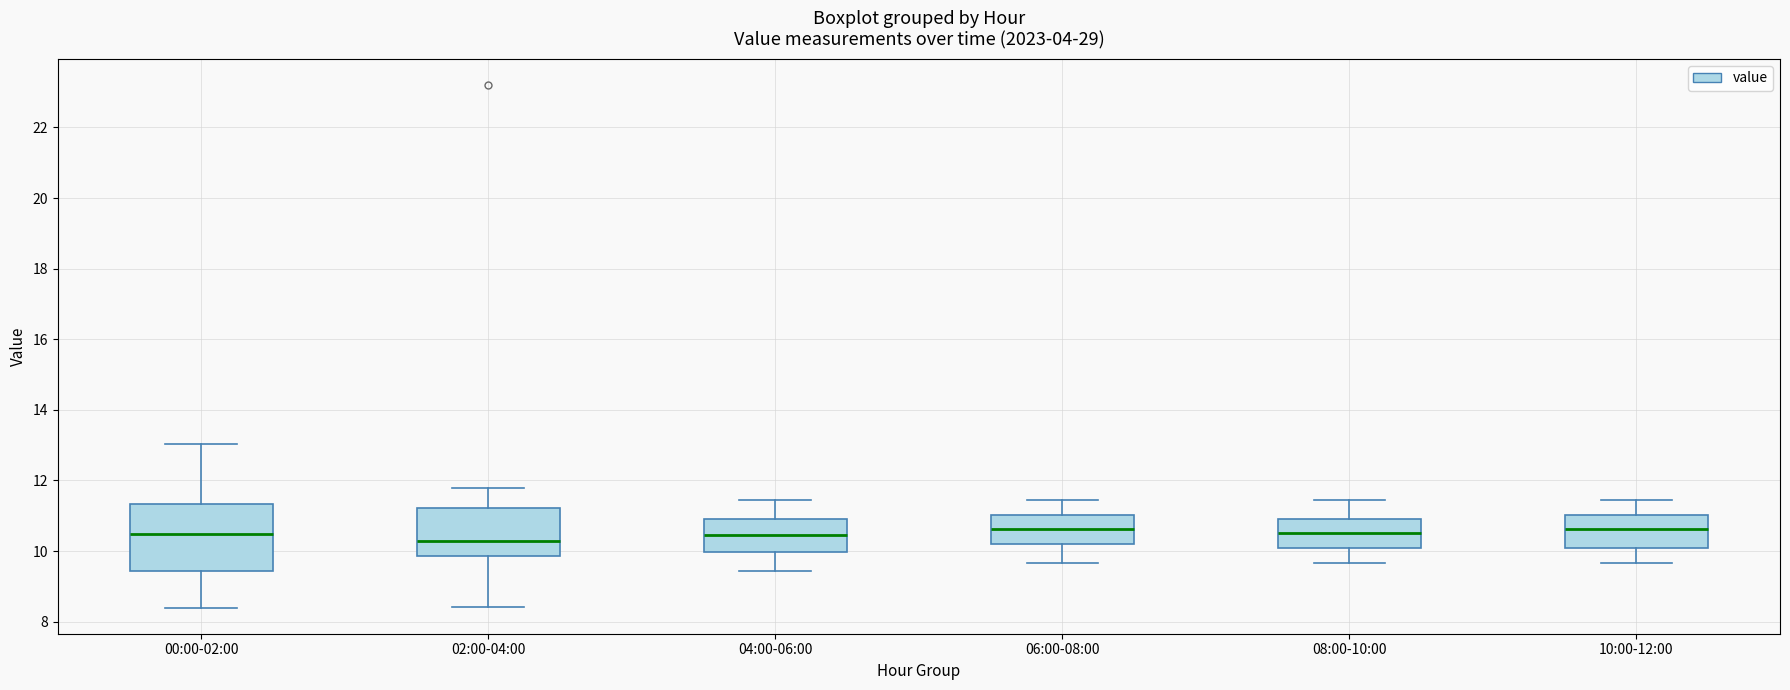

Which box is the tallest, from its lower edge to its upper edge?

00:00-02:00